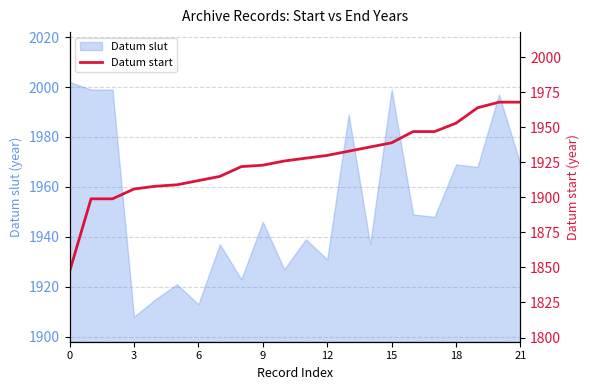

At which label does Datum slut reach its minimum?

3